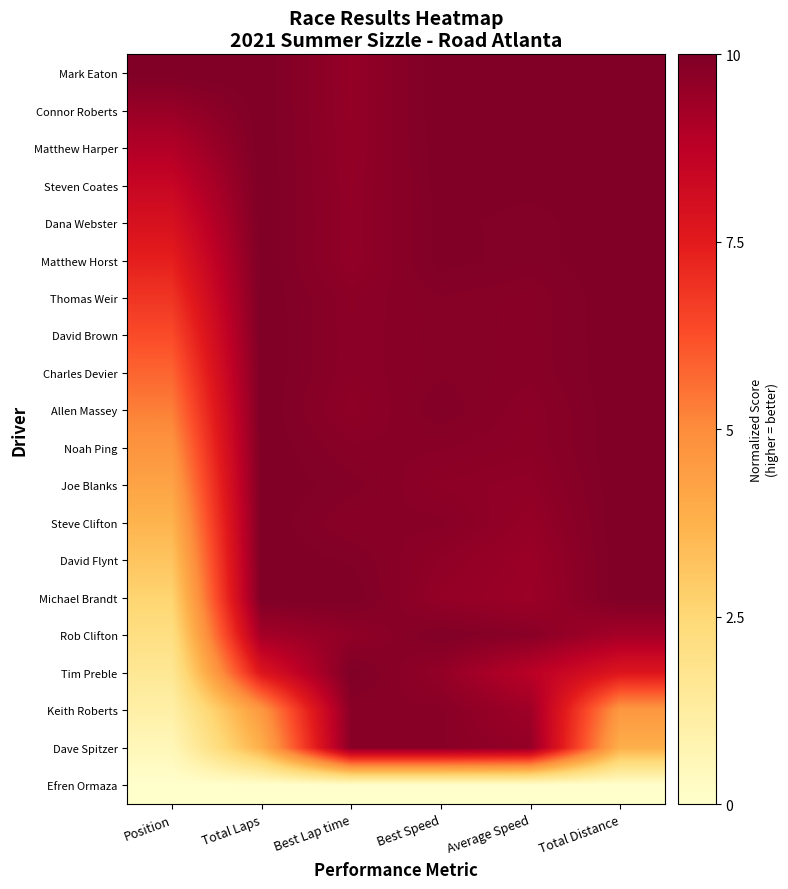

Reading right to left, extract all data points from this chart.

Mark Eaton: Total Distance=1.0	Average Speed=1.0	Best Speed=1.0	Best Lap time=1.0	Total Laps=1.0	Position=1.0
Connor Roberts: Total Distance=1.0	Average Speed=1.0	Best Speed=1.0	Best Lap time=1.0	Total Laps=1.0	Position=0.9
Matthew Harper: Total Distance=1.0	Average Speed=1.0	Best Speed=1.0	Best Lap time=1.0	Total Laps=1.0	Position=0.9
Steven Coates: Total Distance=1.0	Average Speed=1.0	Best Speed=1.0	Best Lap time=1.0	Total Laps=1.0	Position=0.8
Dana Webster: Total Distance=1.0	Average Speed=1.0	Best Speed=1.0	Best Lap time=1.0	Total Laps=1.0	Position=0.8
Matthew Horst: Total Distance=1.0	Average Speed=1.0	Best Speed=1.0	Best Lap time=1.0	Total Laps=1.0	Position=0.7
Thomas Weir: Total Distance=1.0	Average Speed=1.0	Best Speed=1.0	Best Lap time=1.0	Total Laps=1.0	Position=0.7
David Brown: Total Distance=1.0	Average Speed=1.0	Best Speed=1.0	Best Lap time=1.0	Total Laps=1.0	Position=0.6
Charles Devier: Total Distance=1.0	Average Speed=1.0	Best Speed=1.0	Best Lap time=1.0	Total Laps=1.0	Position=0.6
Allen Massey: Total Distance=1.0	Average Speed=1.0	Best Speed=1.0	Best Lap time=1.0	Total Laps=1.0	Position=0.5
Noah Ping: Total Distance=1.0	Average Speed=1.0	Best Speed=1.0	Best Lap time=1.0	Total Laps=1.0	Position=0.5
Joe Blanks: Total Distance=1.0	Average Speed=1.0	Best Speed=1.0	Best Lap time=1.0	Total Laps=1.0	Position=0.4
Steve Clifton: Total Distance=1.0	Average Speed=1.0	Best Speed=1.0	Best Lap time=1.0	Total Laps=1.0	Position=0.4
David Flynt: Total Distance=1.0	Average Speed=0.9	Best Speed=1.0	Best Lap time=1.0	Total Laps=1.0	Position=0.3
Michael Brandt: Total Distance=1.0	Average Speed=0.9	Best Speed=1.0	Best Lap time=1.0	Total Laps=1.0	Position=0.3
Rob Clifton: Total Distance=0.9	Average Speed=1.0	Best Speed=1.0	Best Lap time=1.0	Total Laps=0.9	Position=0.2
Tim Preble: Total Distance=0.8	Average Speed=0.9	Best Speed=1.0	Best Lap time=1.0	Total Laps=0.8	Position=0.2
Keith Roberts: Total Distance=0.5	Average Speed=0.9	Best Speed=1.0	Best Lap time=1.0	Total Laps=0.5	Position=0.1
Dave Spitzer: Total Distance=0.4	Average Speed=1.0	Best Speed=1.0	Best Lap time=1.0	Total Laps=0.4	Position=0.1
Efren Ormaza: Total Distance=0.0	Average Speed=0.0	Best Speed=0.0	Best Lap time=0.0	Total Laps=0.0	Position=0.0